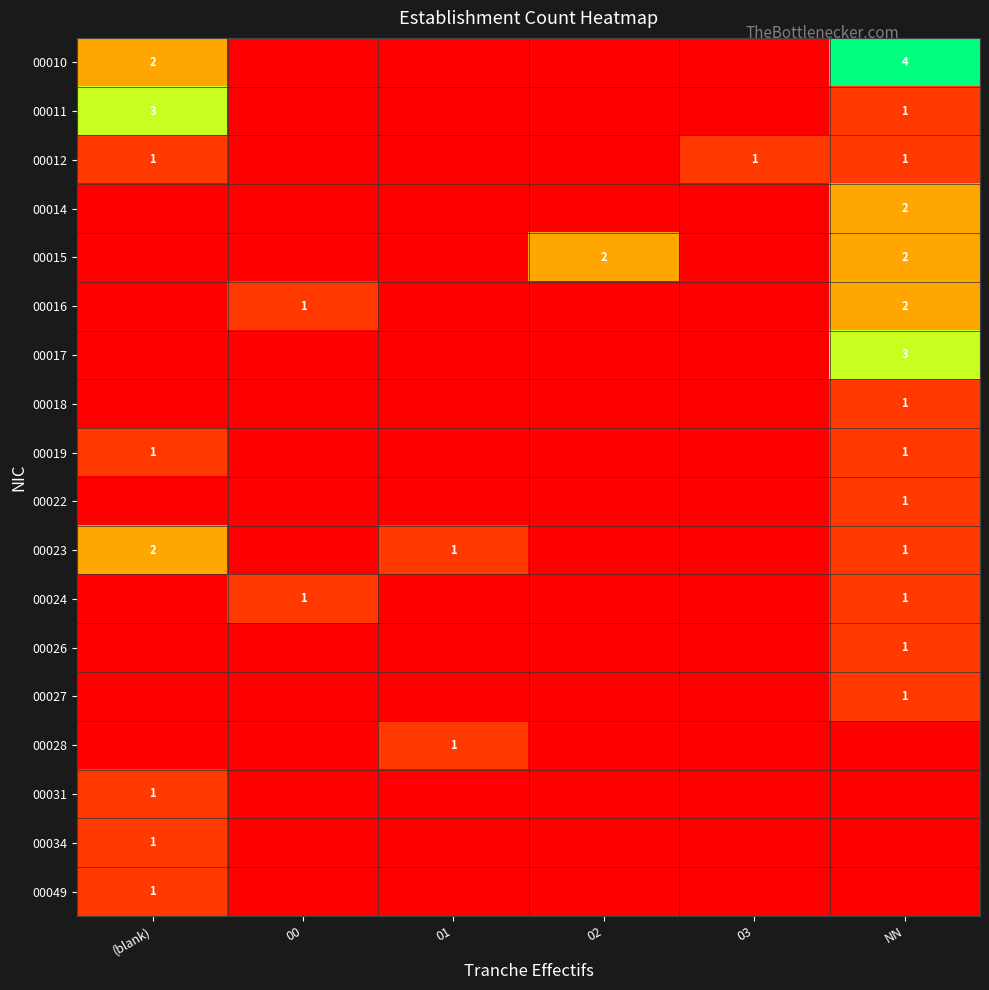

What is the difference between the highest and lowest values at 02?

2